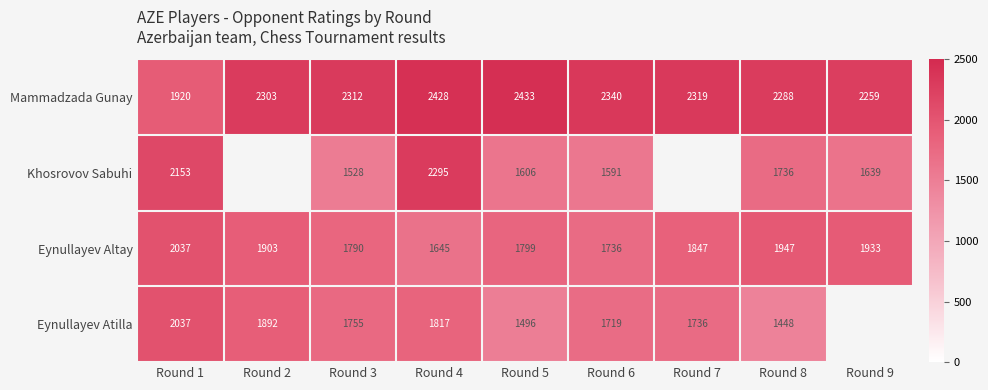

At which label does Eynullayev Altay reach its minimum?

Round 4